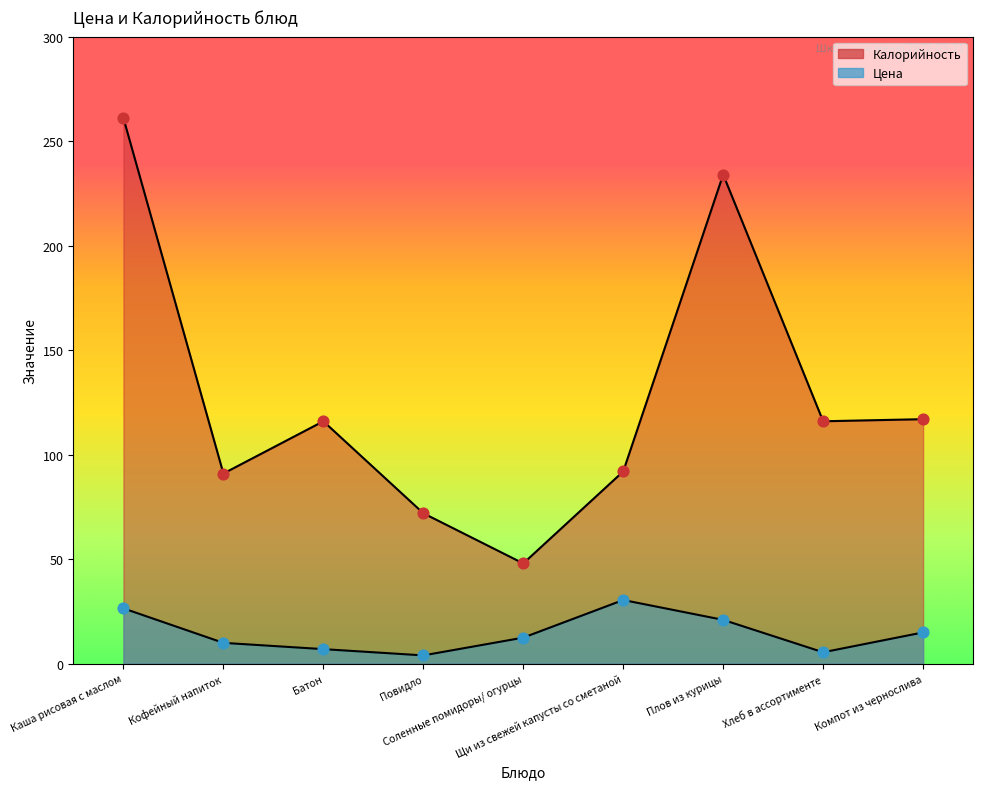

Which series has the largest total across all categories?

Калорийность